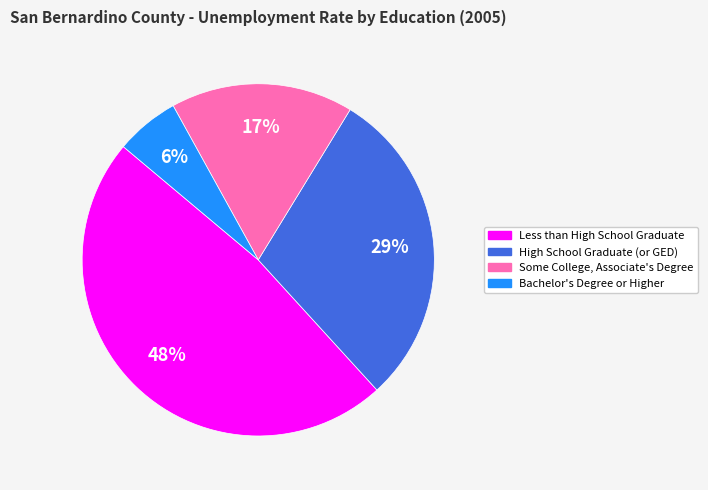

Is it true that Less than High School Graduate is 55% of the pie?

False